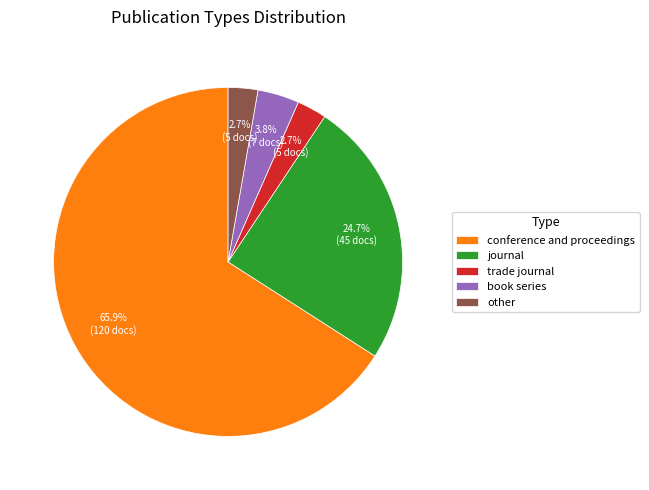

Does conference and proceedings represent more than half of the total?

Yes